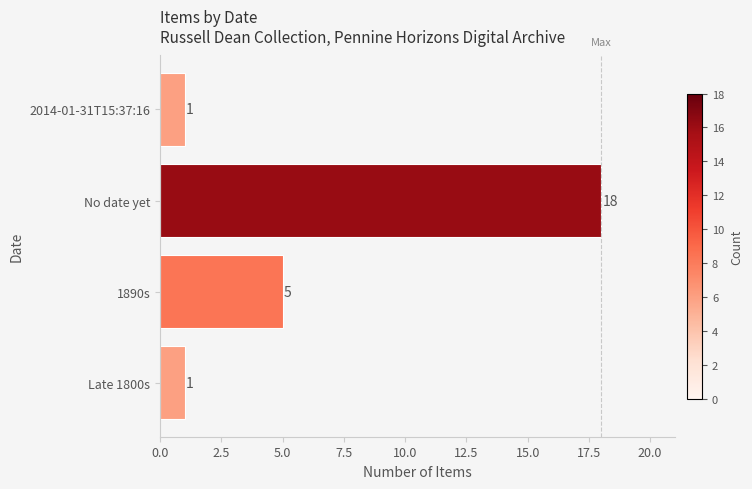

What is the minimum value shown in the chart?

1